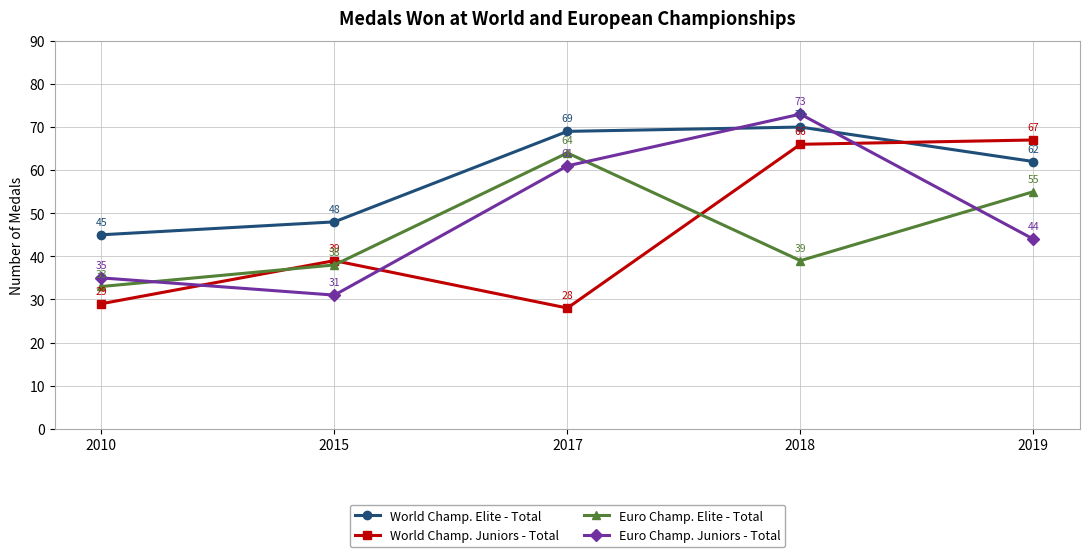

What is the average value of the World Champ. Juniors - Total series?

46